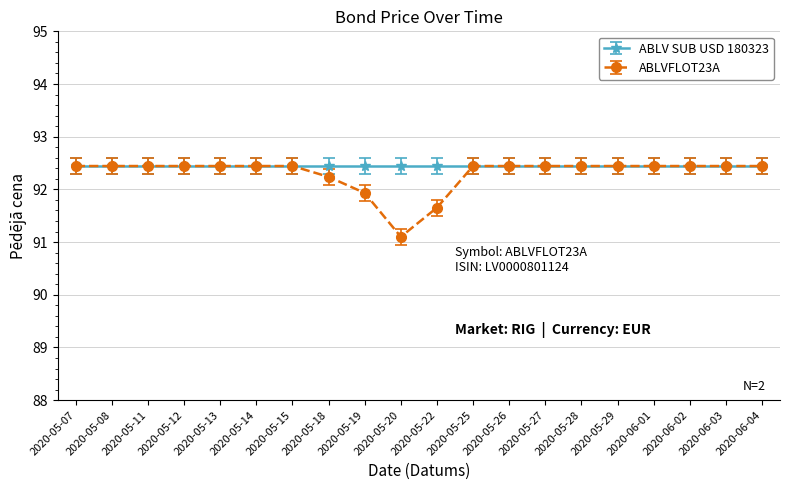

How many lines are shown in the chart?

2